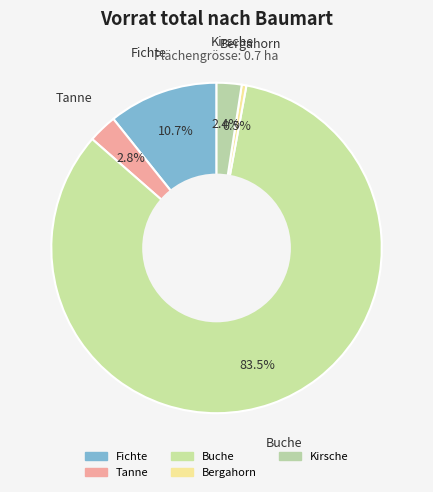

How many segments does this pie chart have?

5